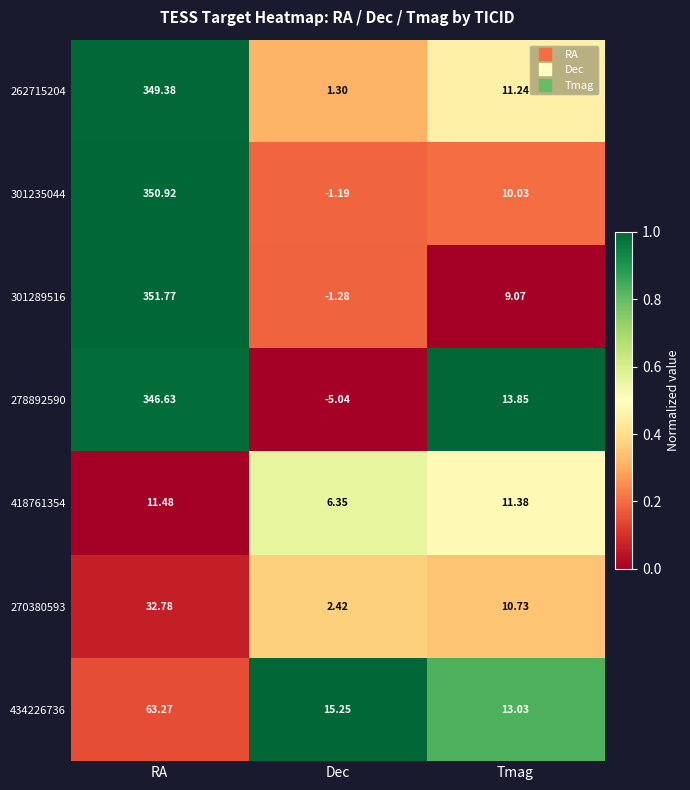

At which category is the sum across all series the highest?

RA